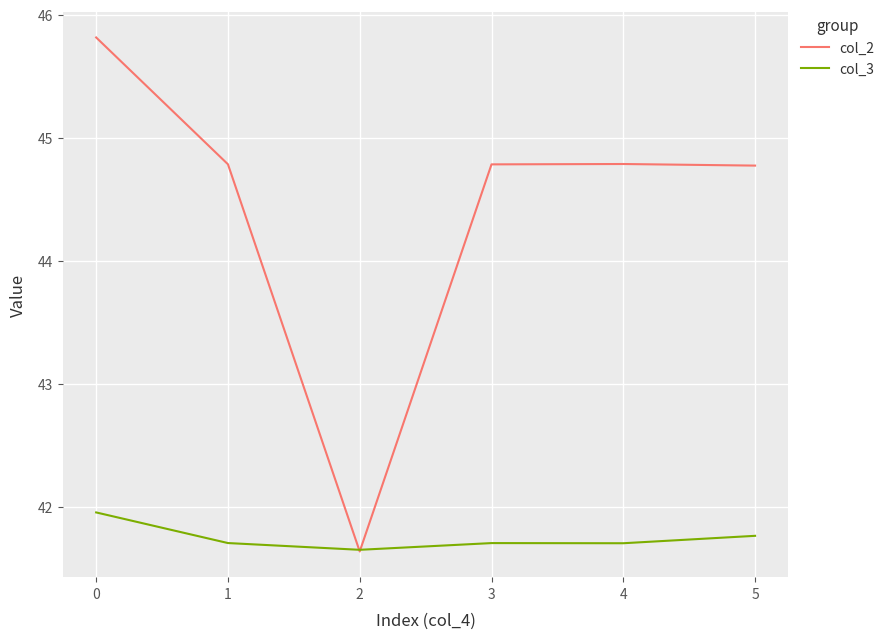

Which series changed the most between 0 and 2?

col_2